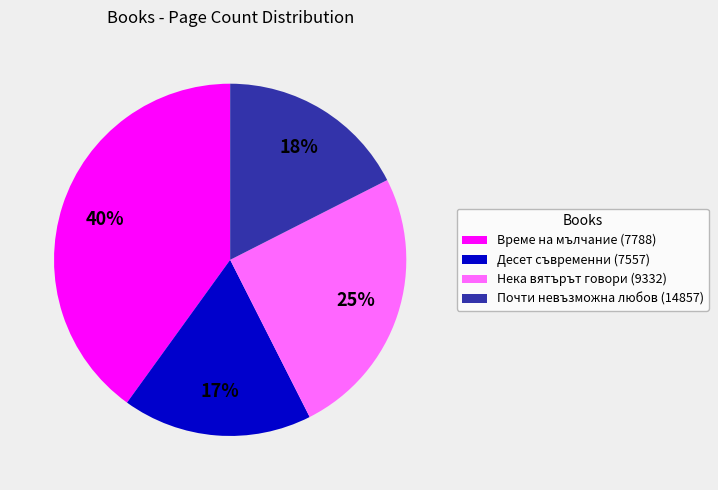

What is the largest slice in the pie chart?

Време на мълчание (7788)